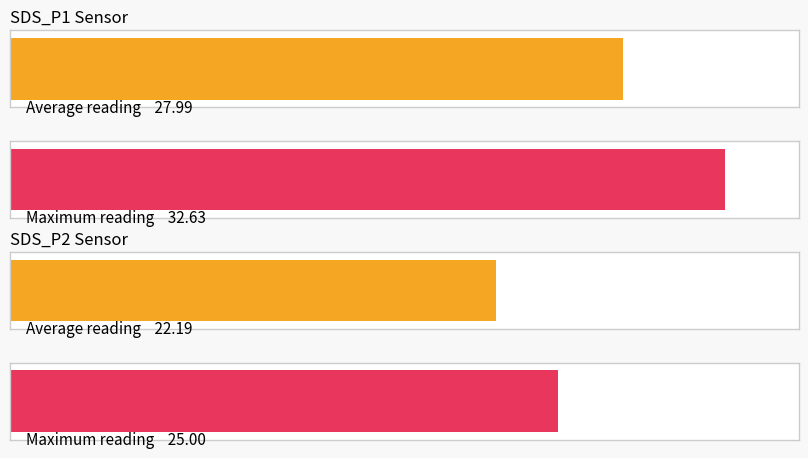

At which category does the chart reach its peak across all series?

SDS_P1